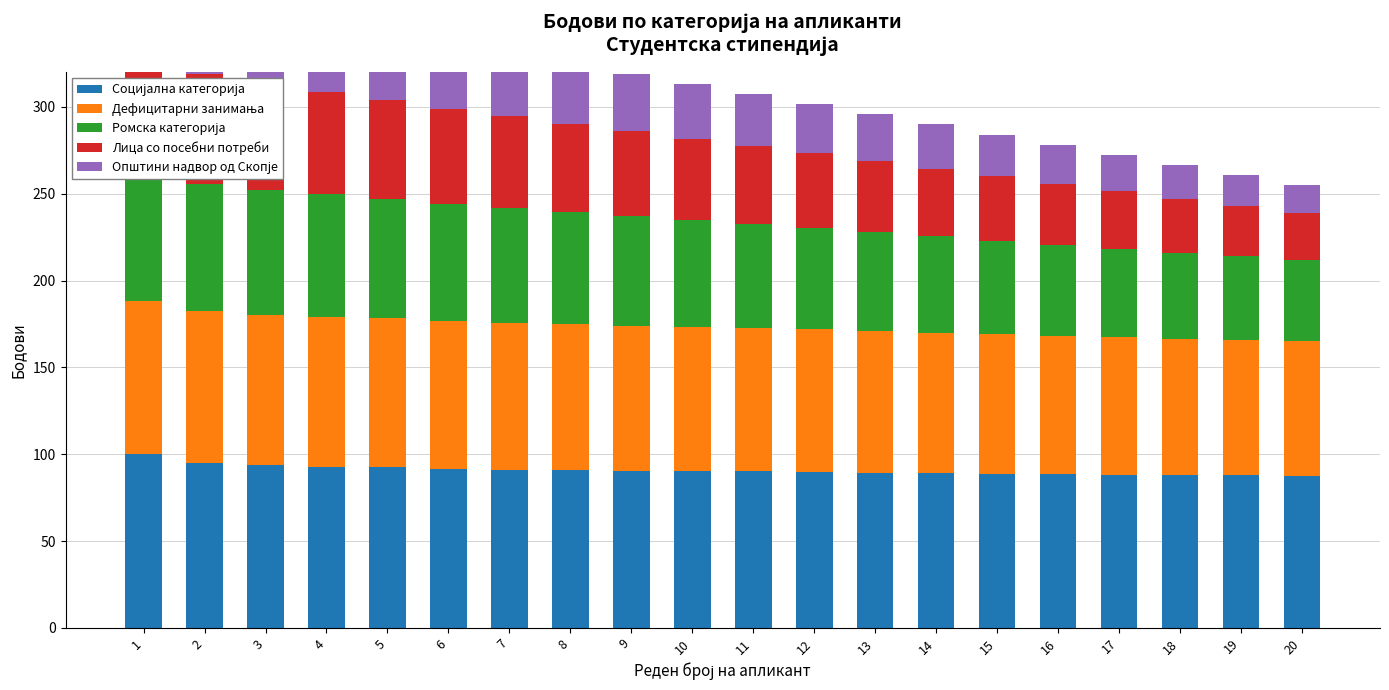

How many bars are there in each group?

5